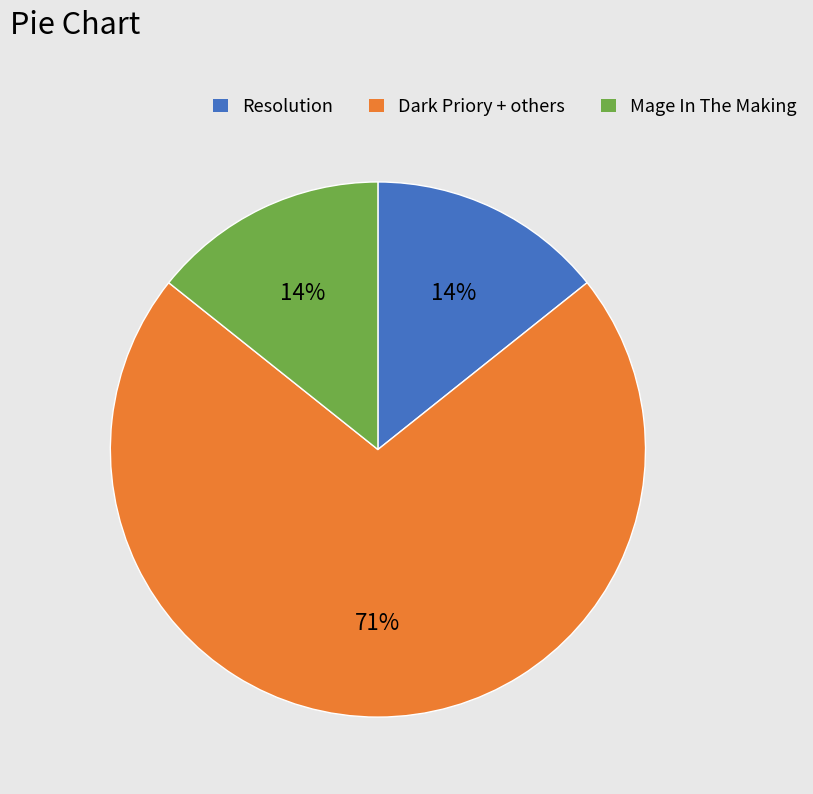

To the nearest percent, what is the average slice percentage?

33%